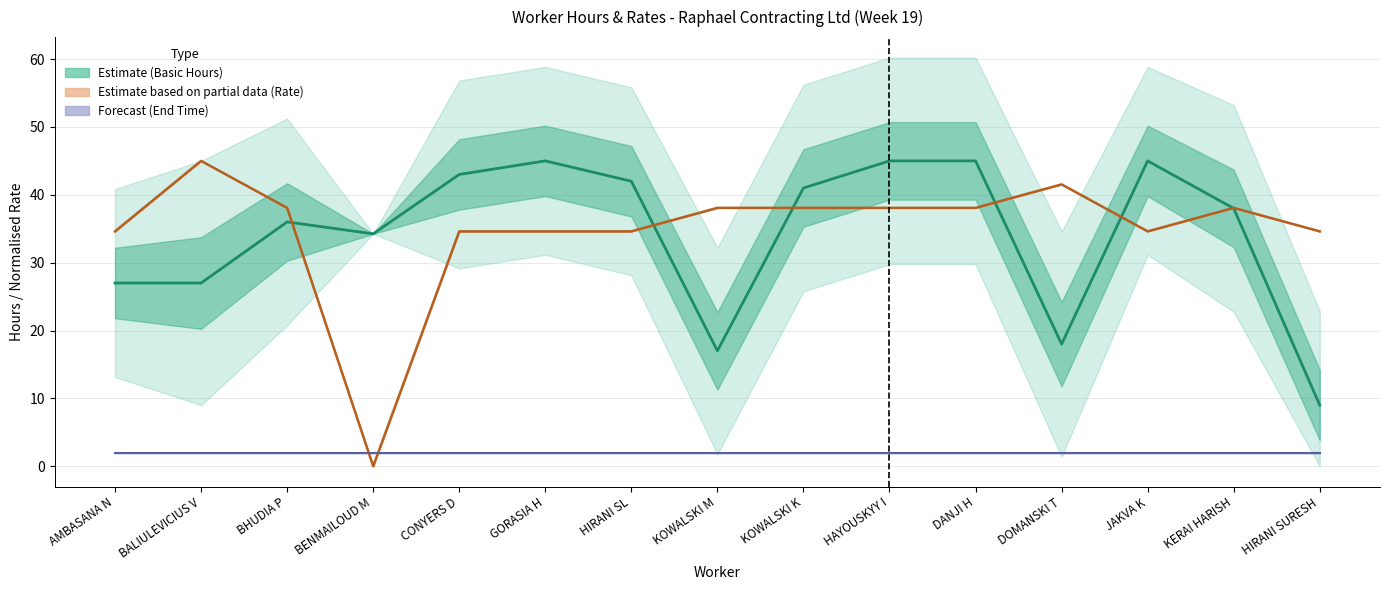

Does the chart have visible grid lines?

Yes